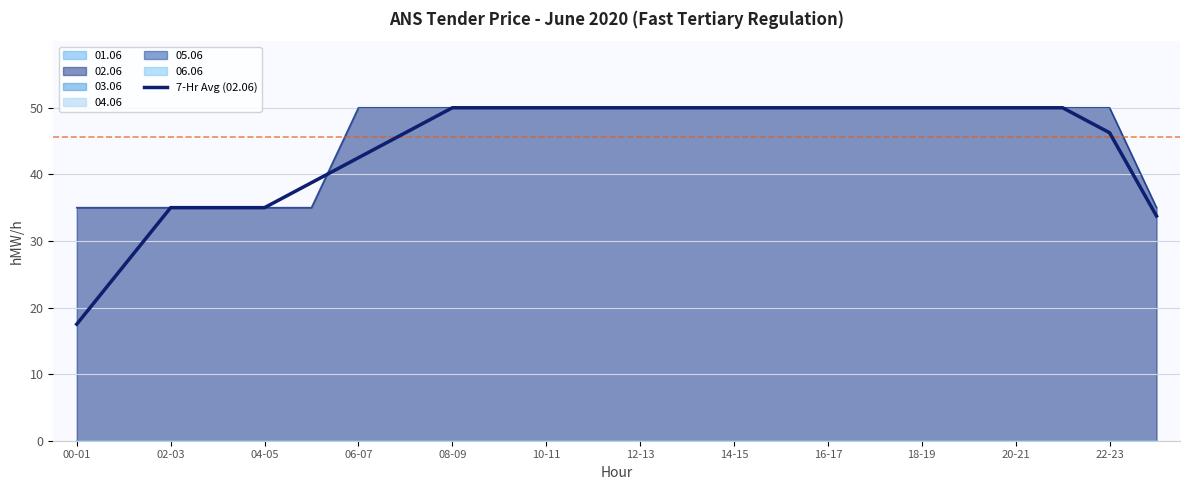

What position from the left is 15-16?

16